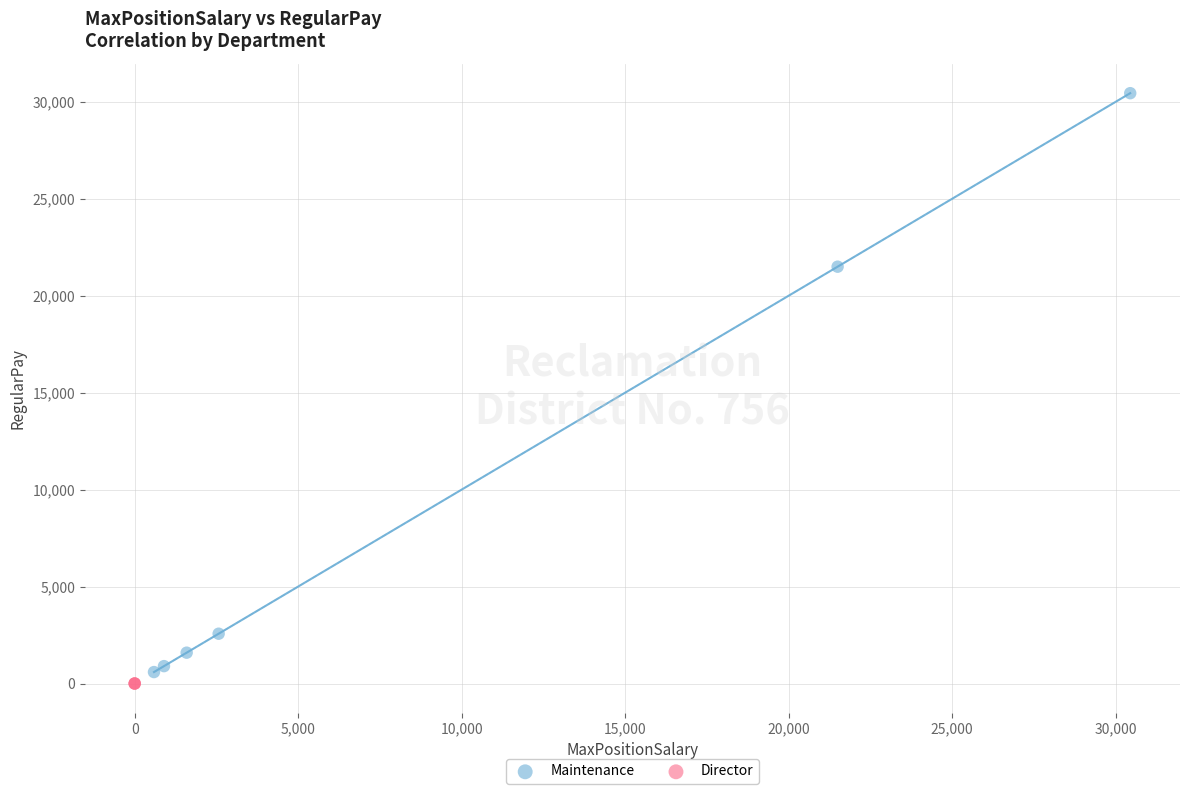

Which series contains the highest Y value?

Maintenance